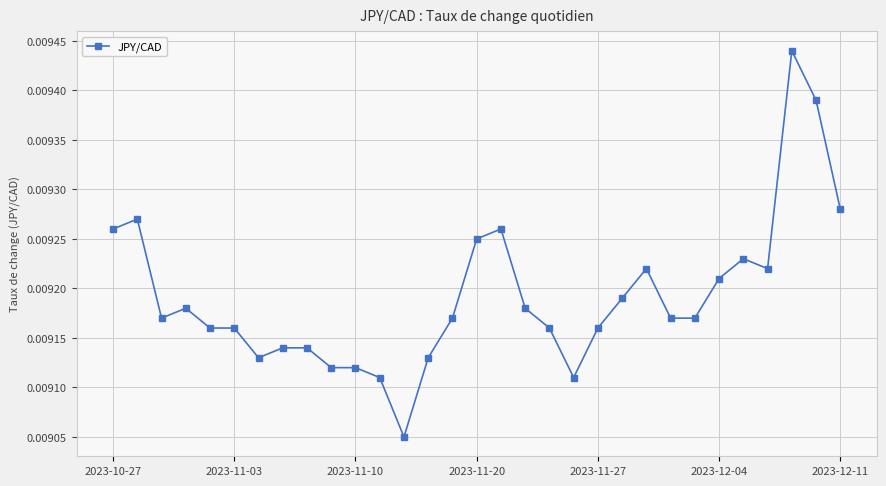

True or false: there are more than 2 points higher than both neighbors.

True